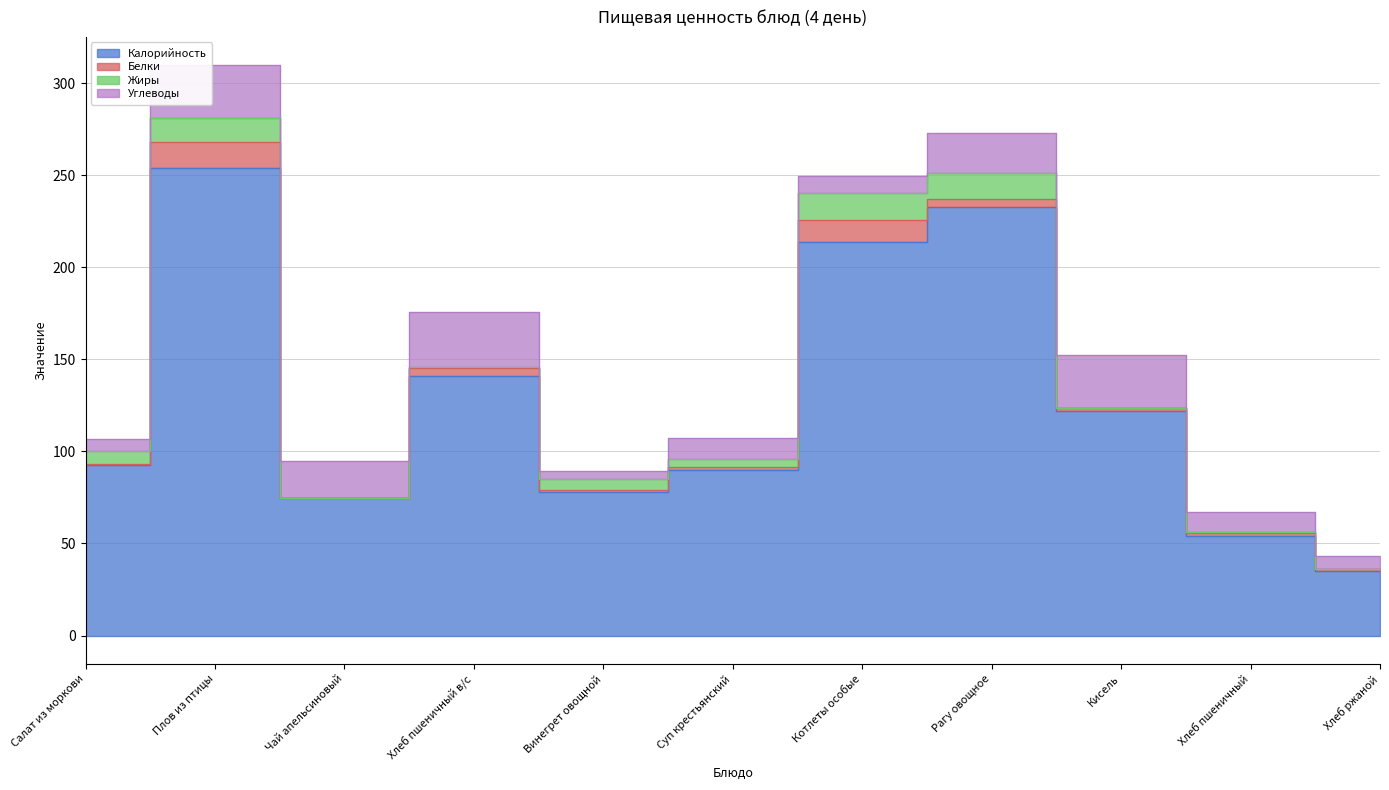

At which label does Жиры first exceed 4?

Салат из моркови